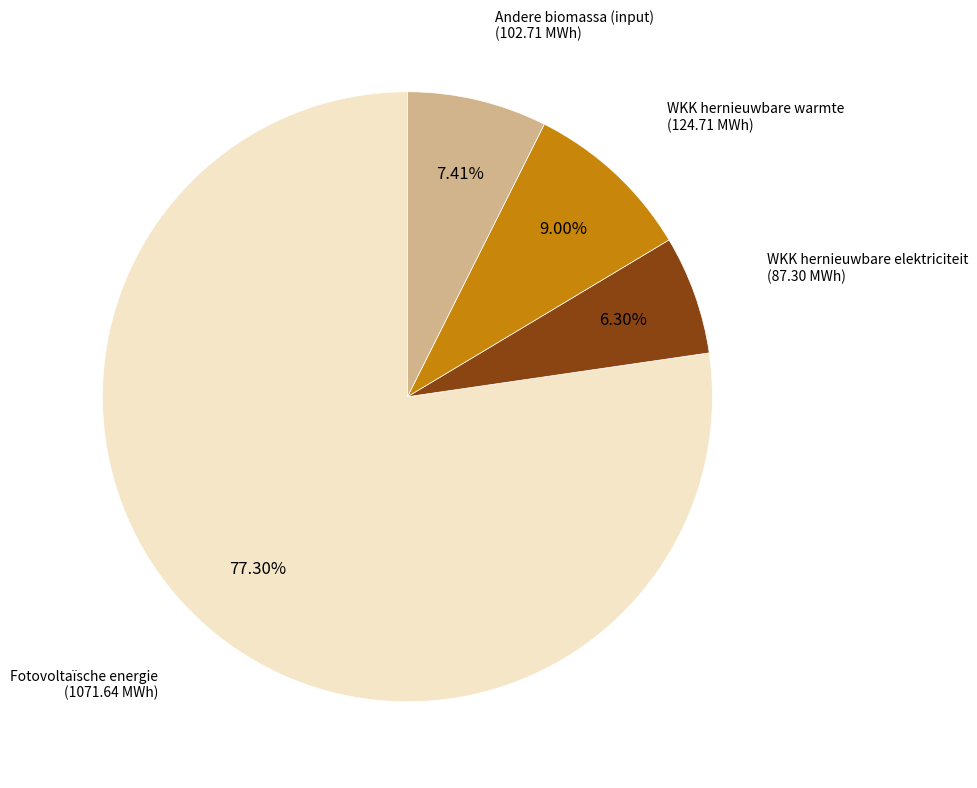

Does any single category account for the majority?

Yes